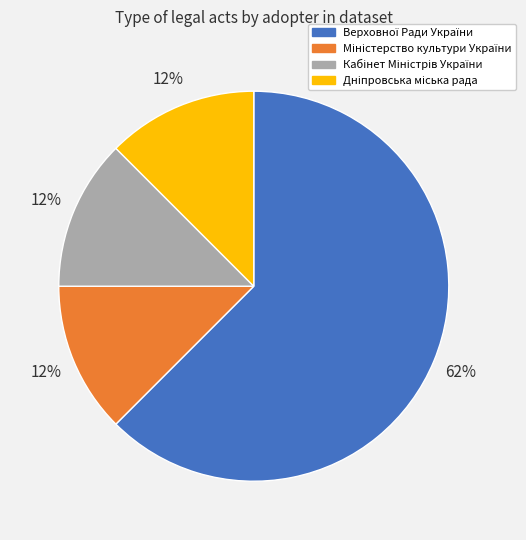

To the nearest percent, what is the average slice percentage?

25%